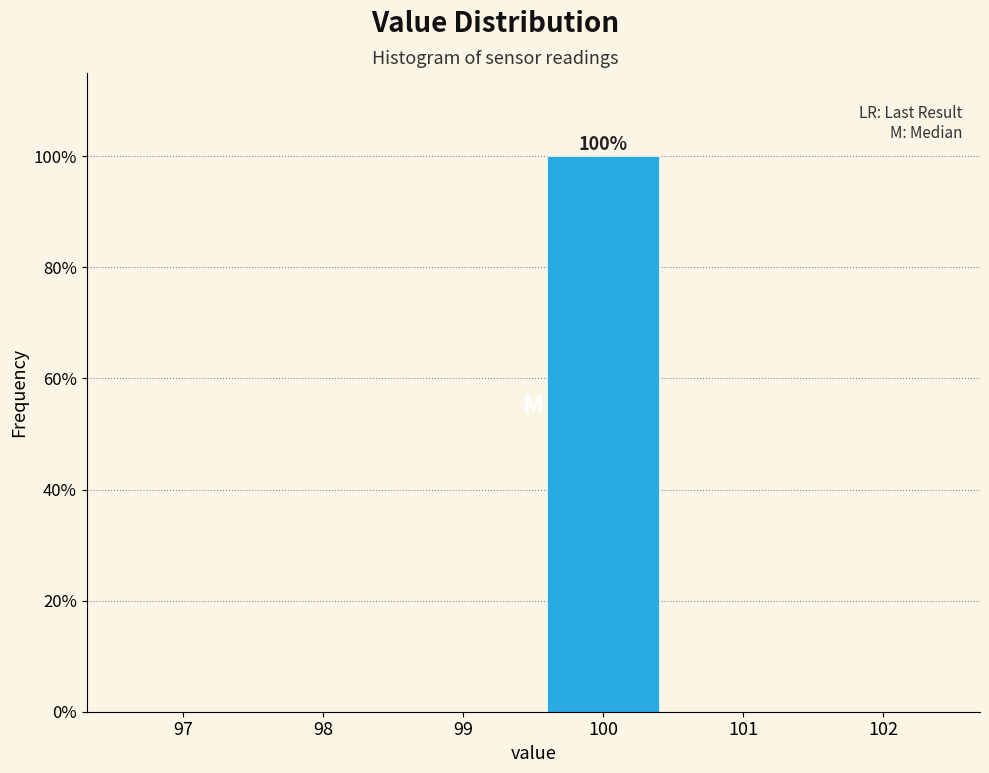

Reading right to left, extract all data points from this chart.

102=0	101=0	100=100	99=0	98=0	97=0